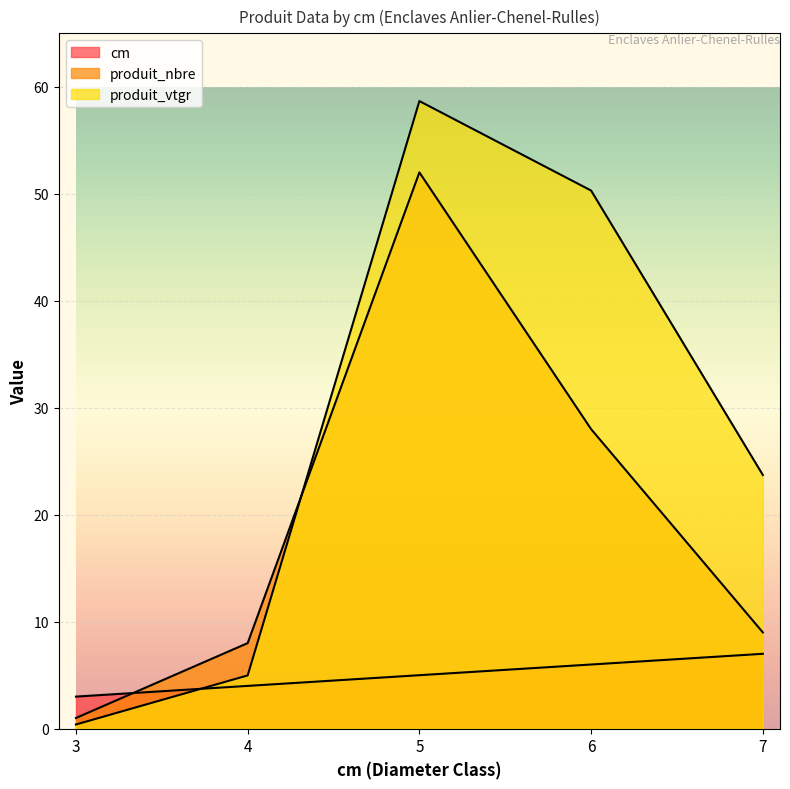

What is the approximate value of produit_nbre at 5?

52.0